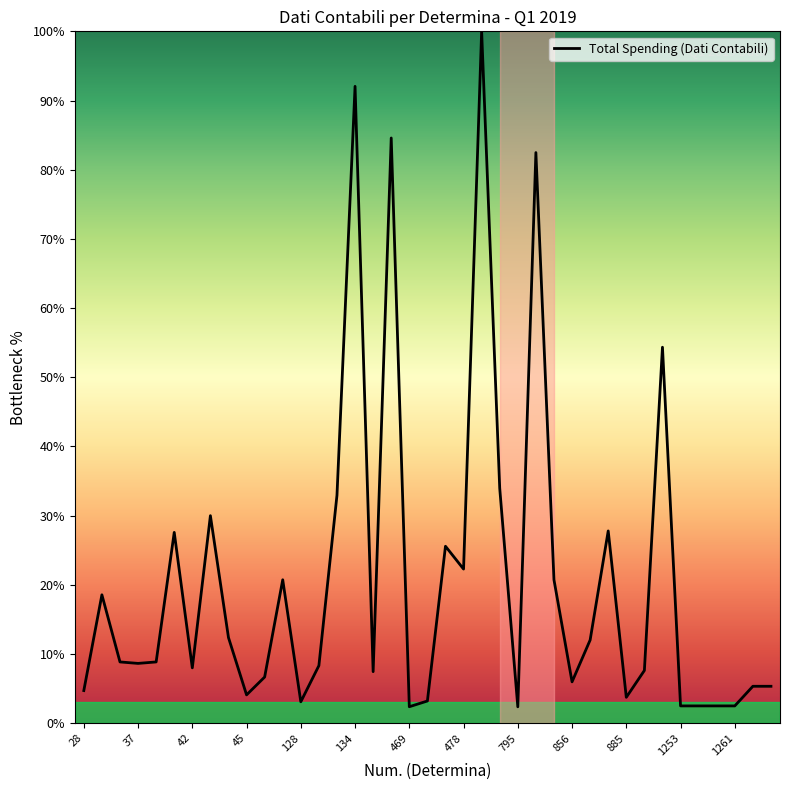

What is the maximum value shown in the chart?

100.0